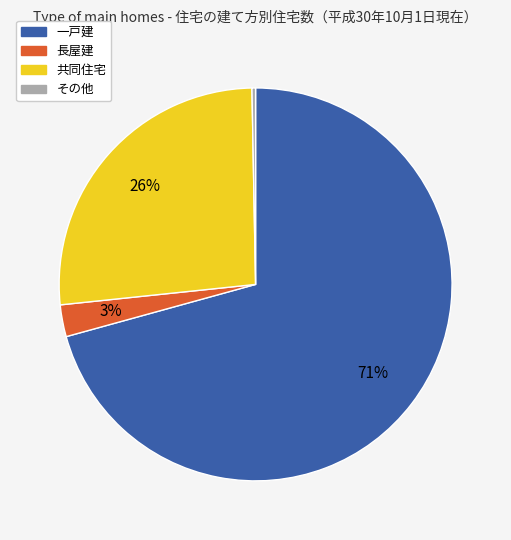

Which category has the biggest portion of the pie?

一戸建